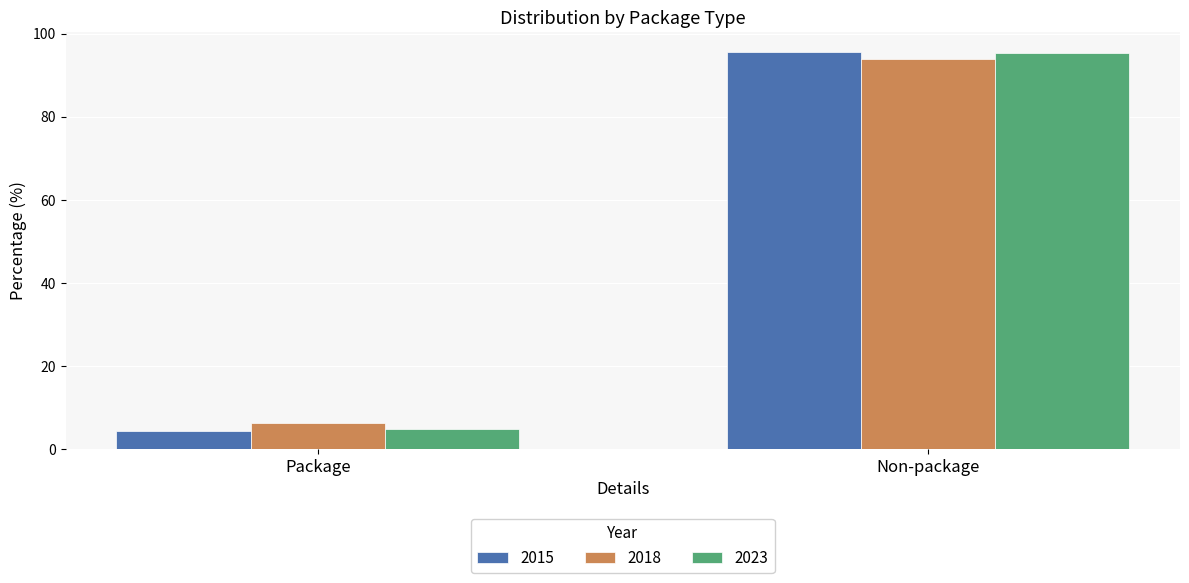

What is the difference between the maximum and minimum values in the 2015 series?

91.2